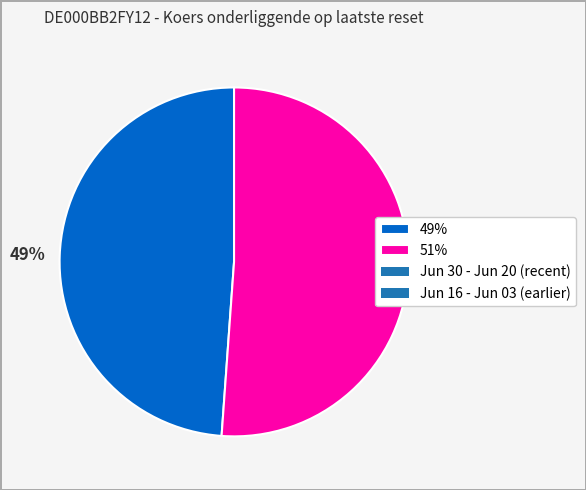

Which category has the biggest portion of the pie?

51%